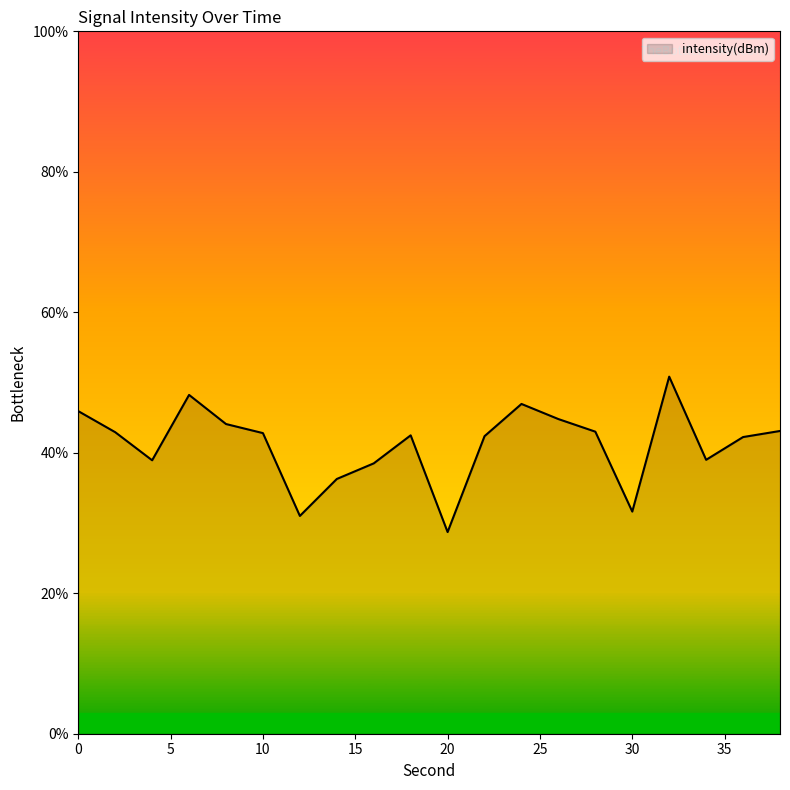

Does the chart display data point markers on the line(s)?

No